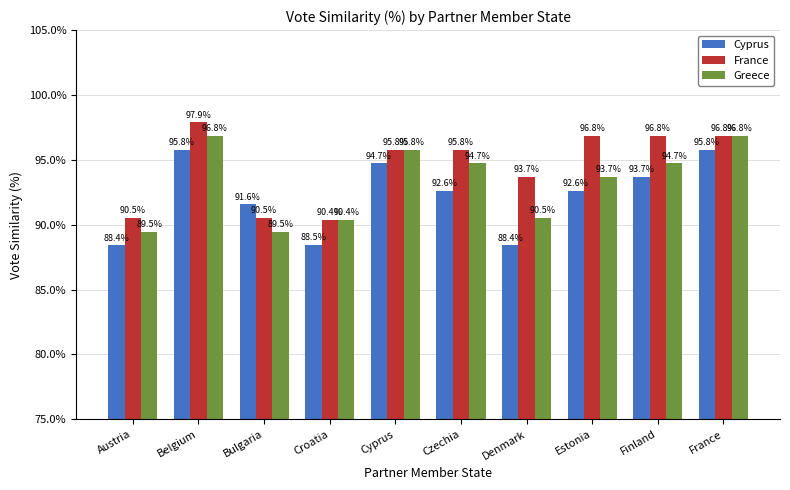

True or false: Cyprus has a value of 1.0 at France.

True